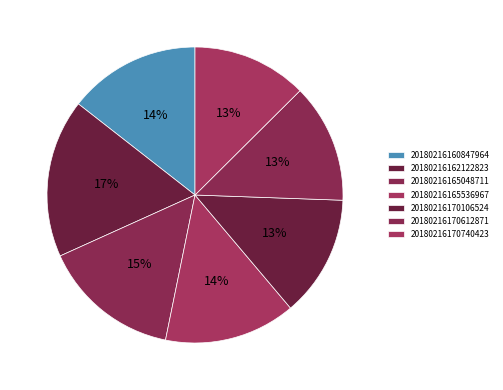

What is the smallest slice in the pie chart?

20180216170740423